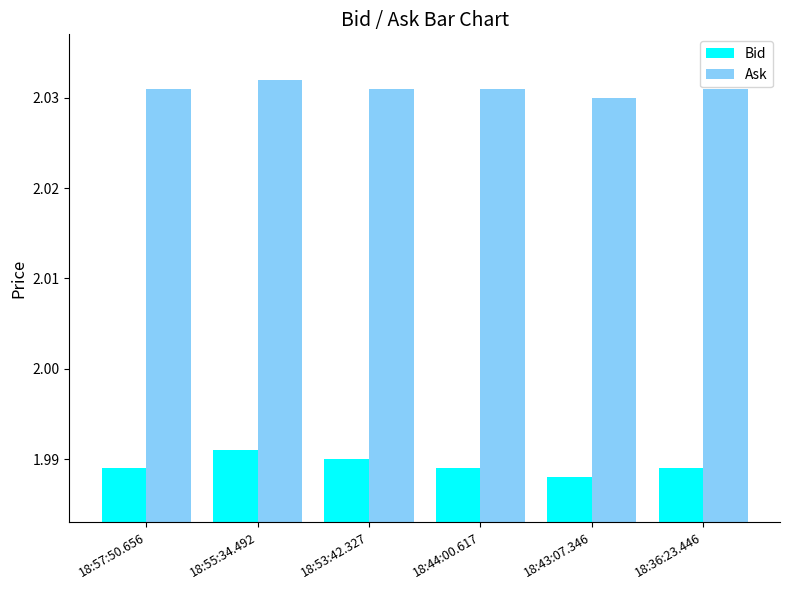

What is the total value across all series at 18:53:42.327?

4.0